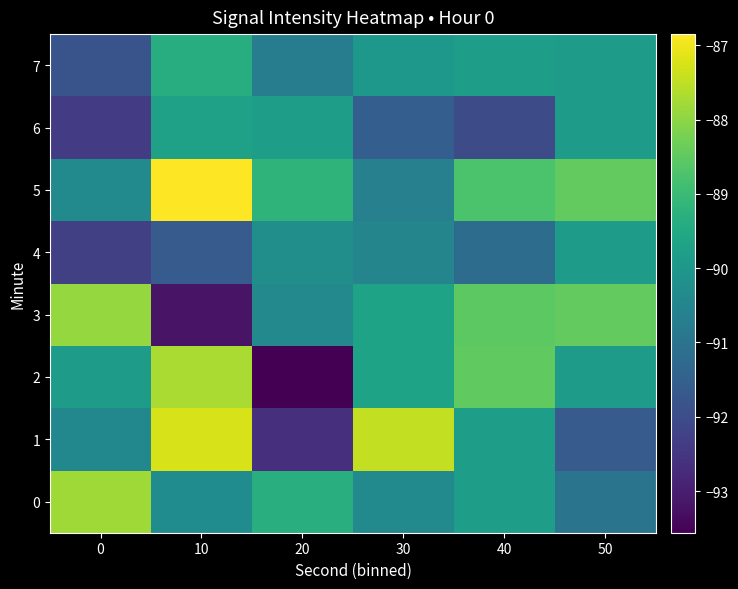

What is the greatest value displayed?

-86.8